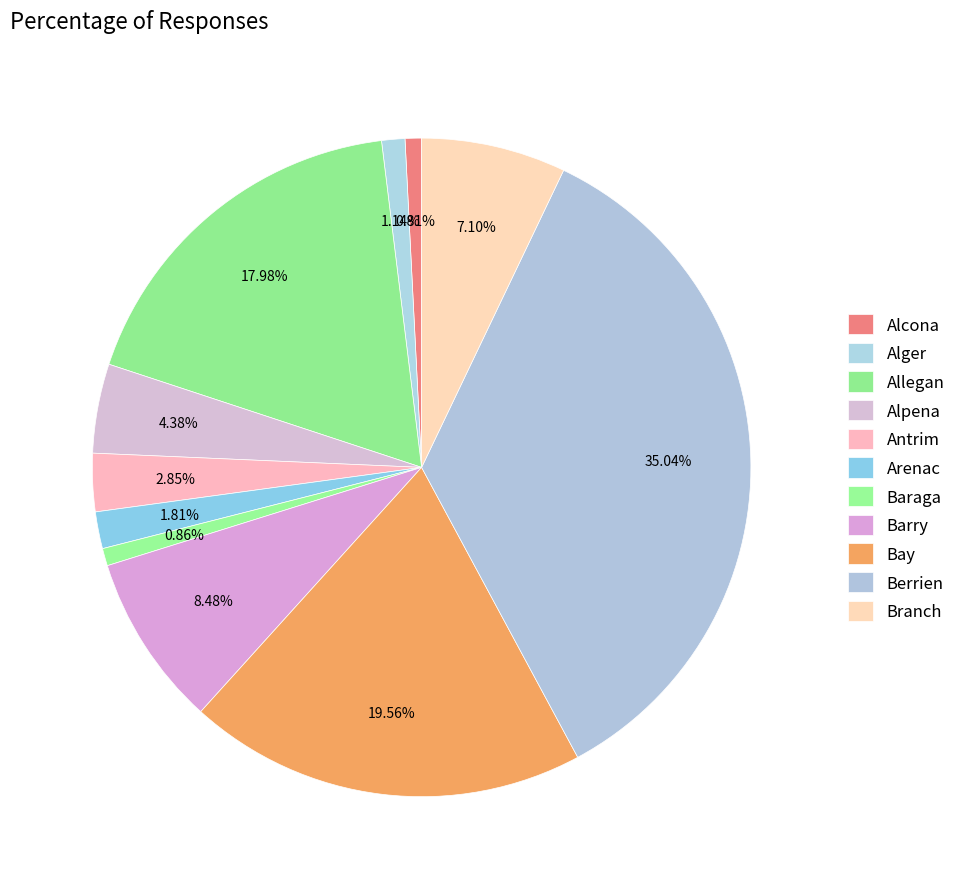

True or false: Bay accounts for 20% of the total.

True